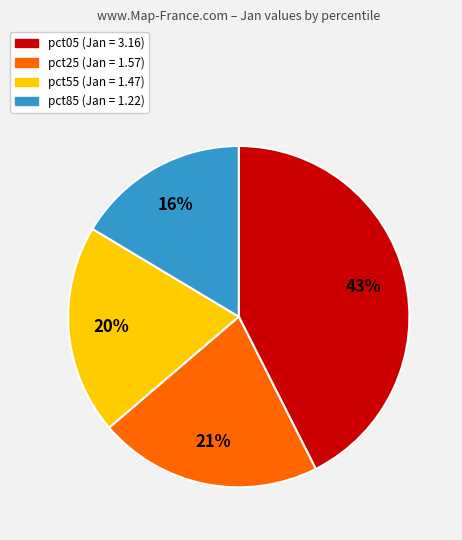

To the nearest percent, what is the average slice percentage?

25%